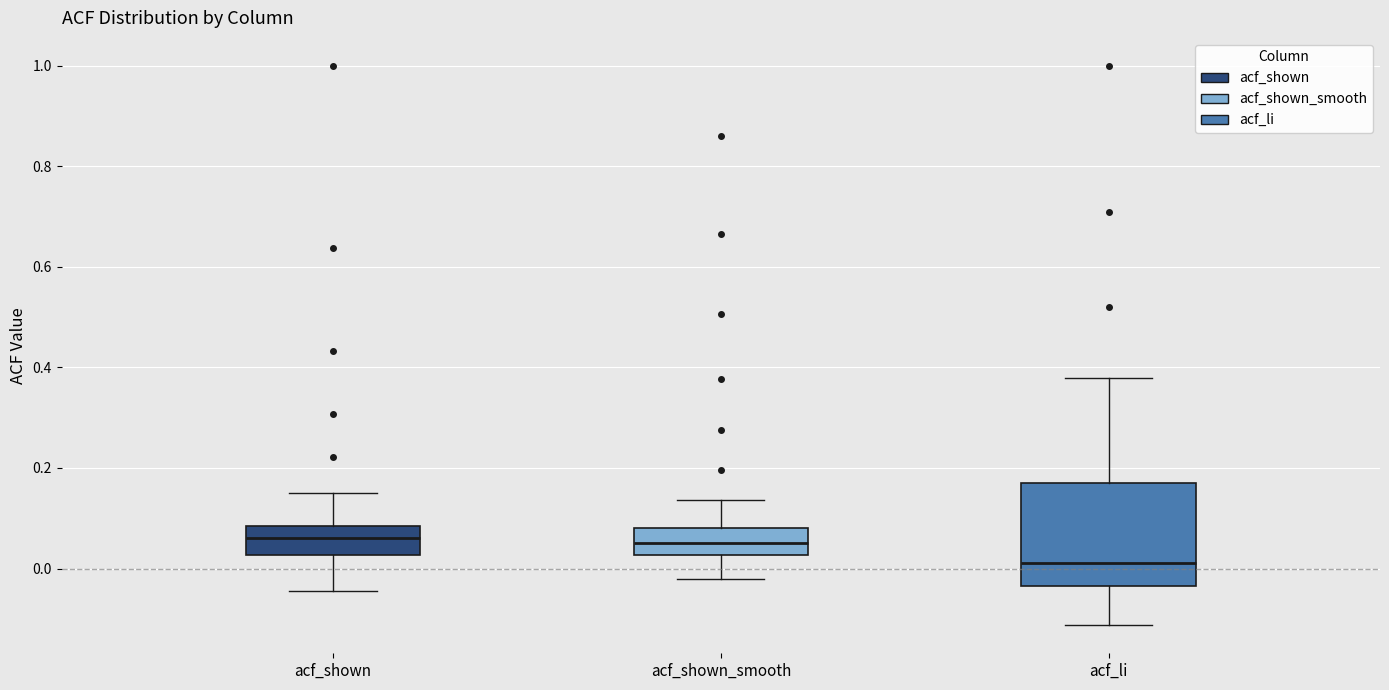

Comparing the boxes themselves (not the whiskers), which one is the tallest?

acf_li